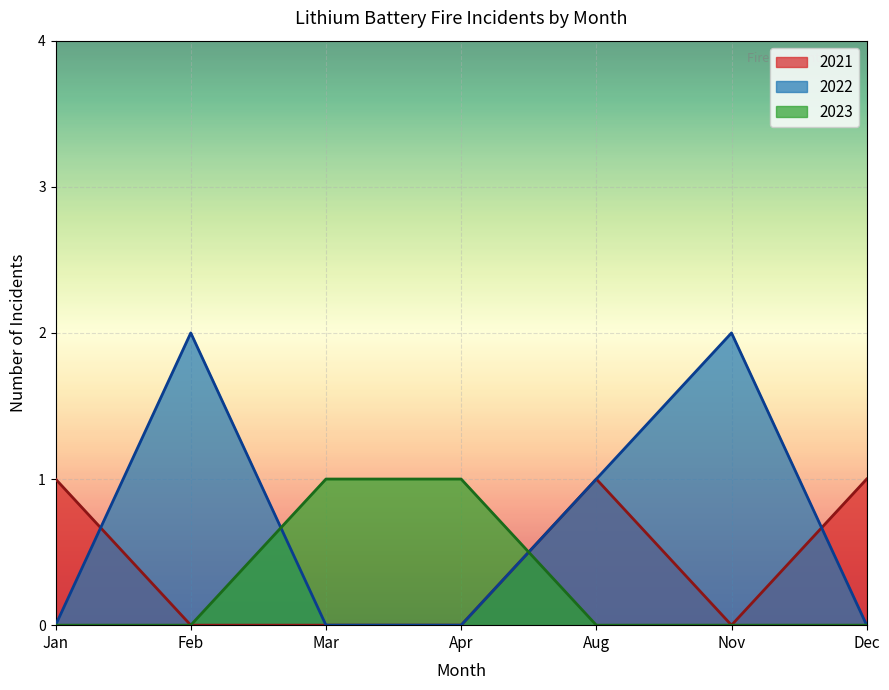

What is the smallest value displayed?

0